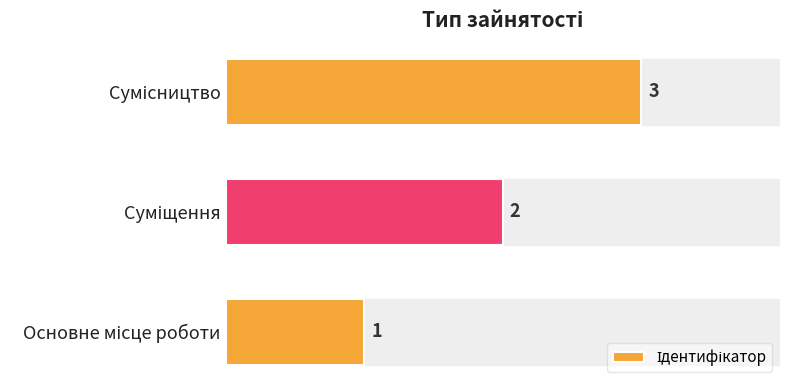

How many values are between 1 and 3?

3